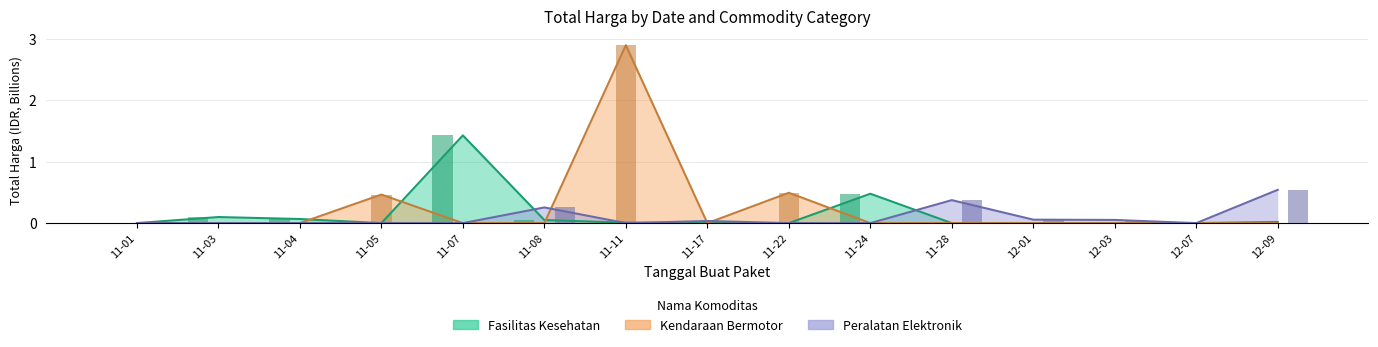

Where is Kendaraan Bermotor nearest to the value 1?

11-22